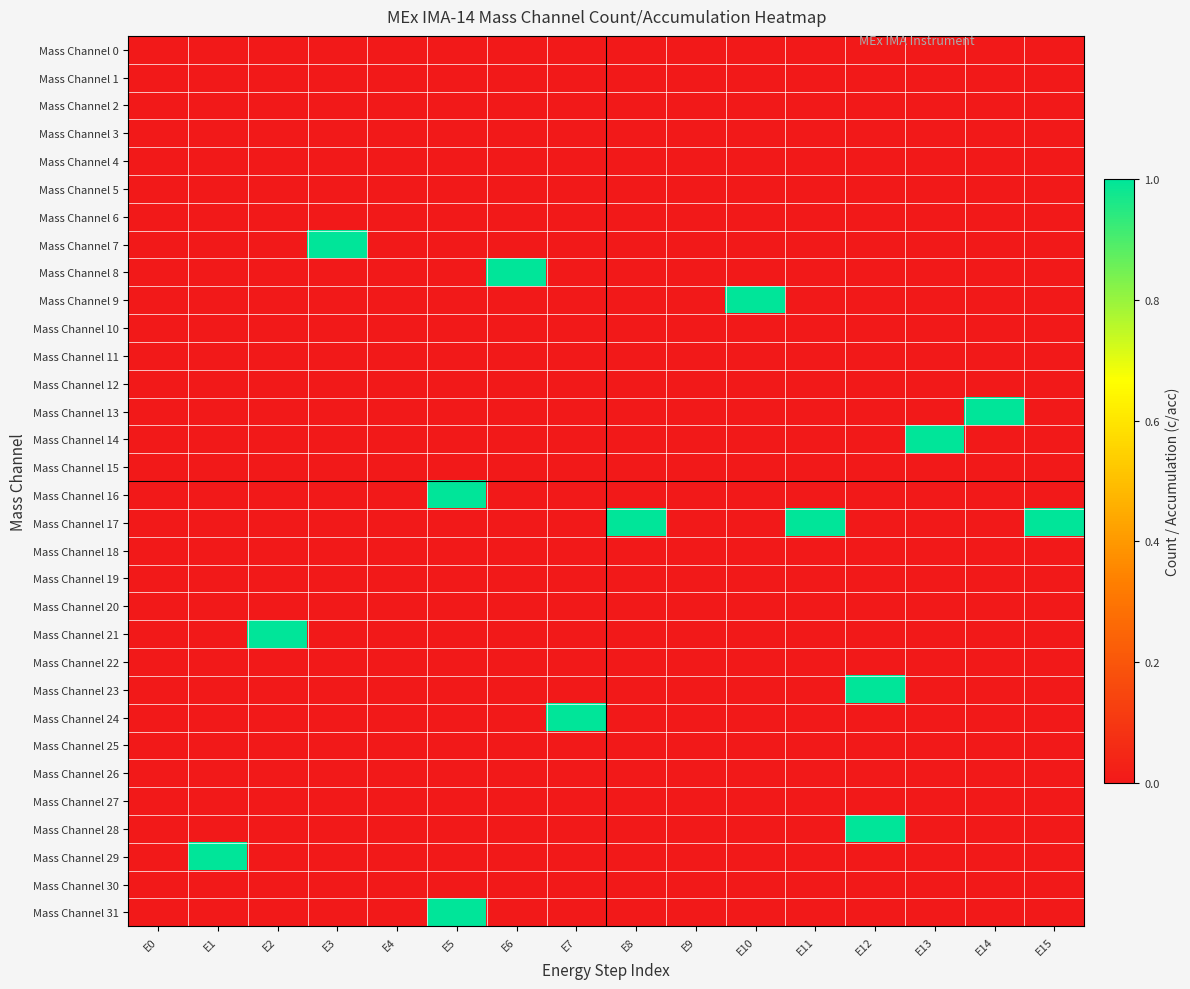

Which series has the widest spread of values?

Mass Channel 7